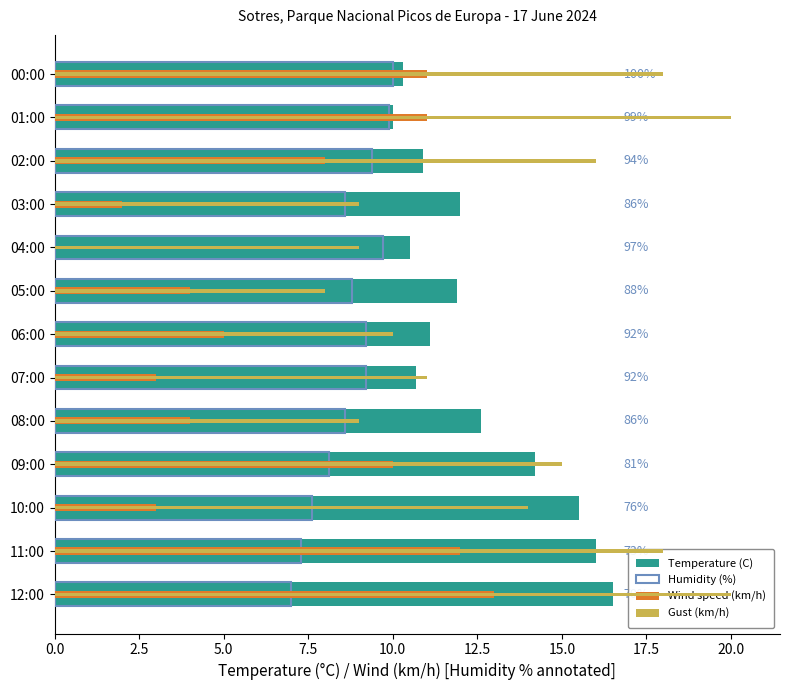

The value of Gust (km/h) at 08:00 is 13.0. True or false?

False